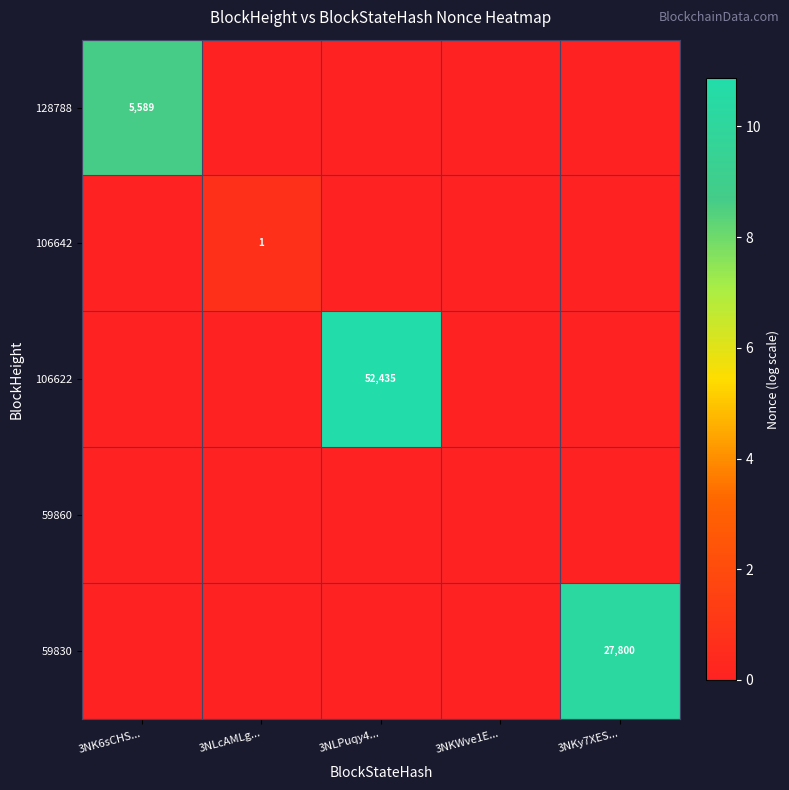

At which category does the chart reach its minimum across all series?

3NLcAMLg...